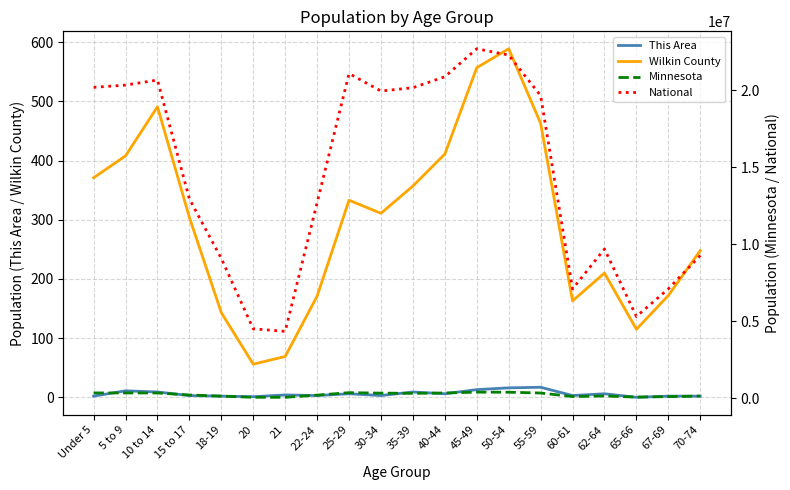

At which label does National first exceed 19664805?

Under 5